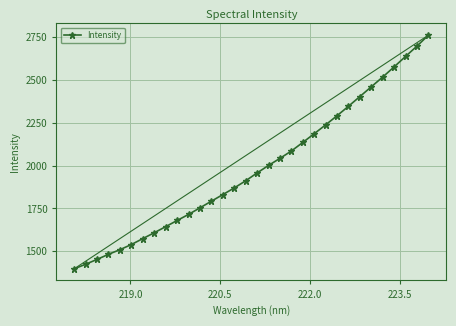

What is the average value?

1985.5